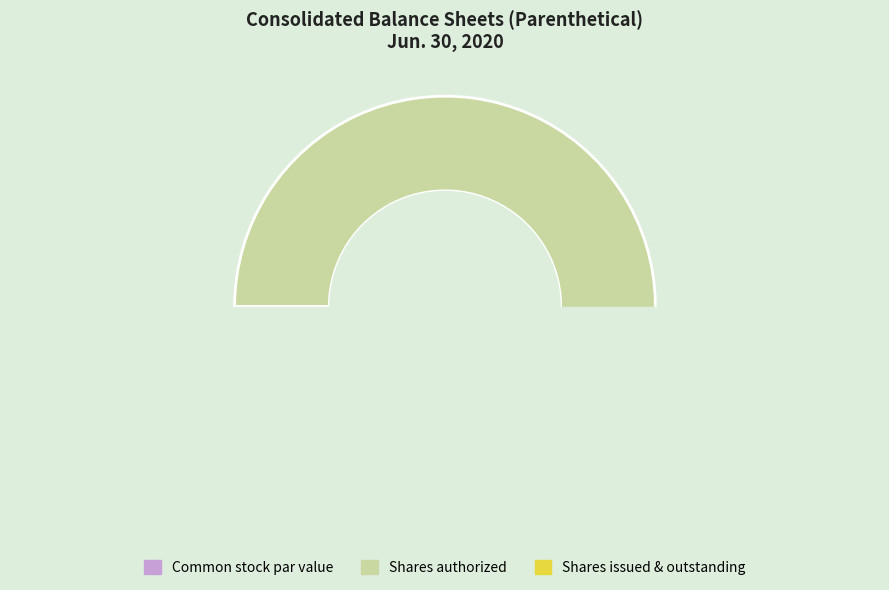

To the nearest percent, what is the difference between the largest and smallest slice percentages?

72%